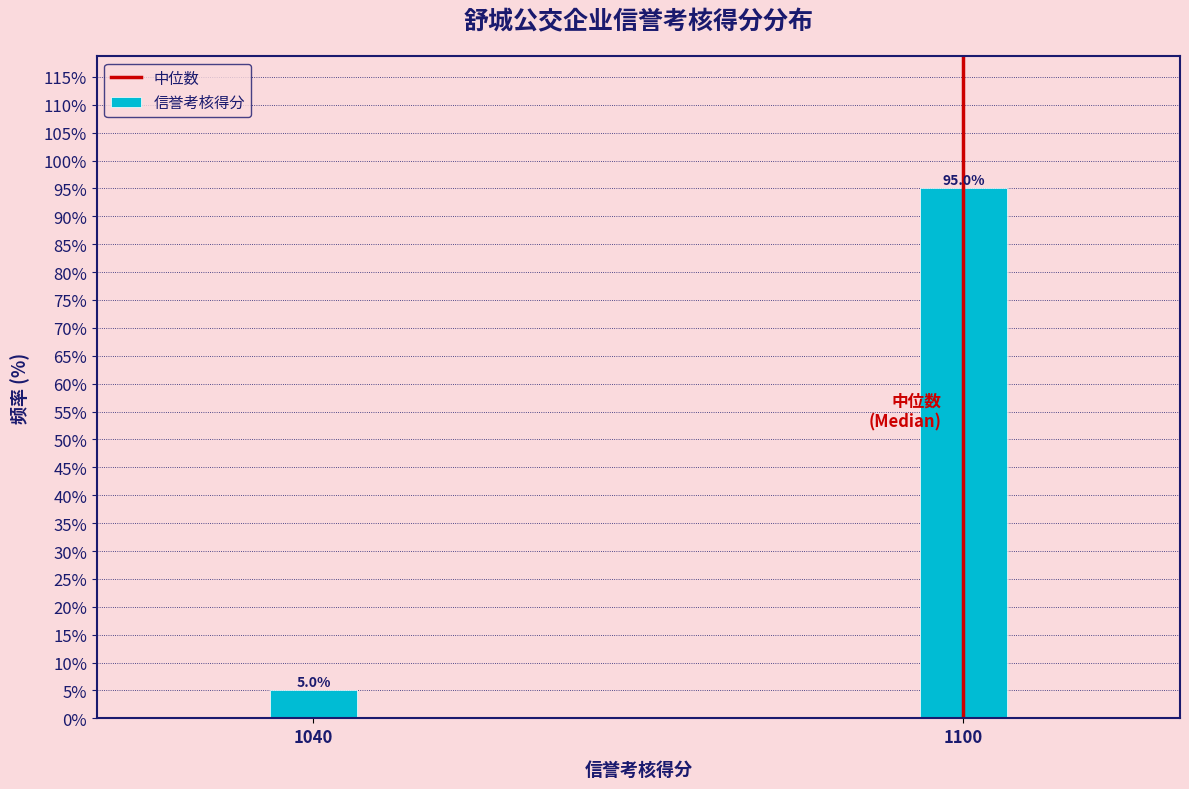

Reading right to left, list all the values displayed in this chart.

95	5